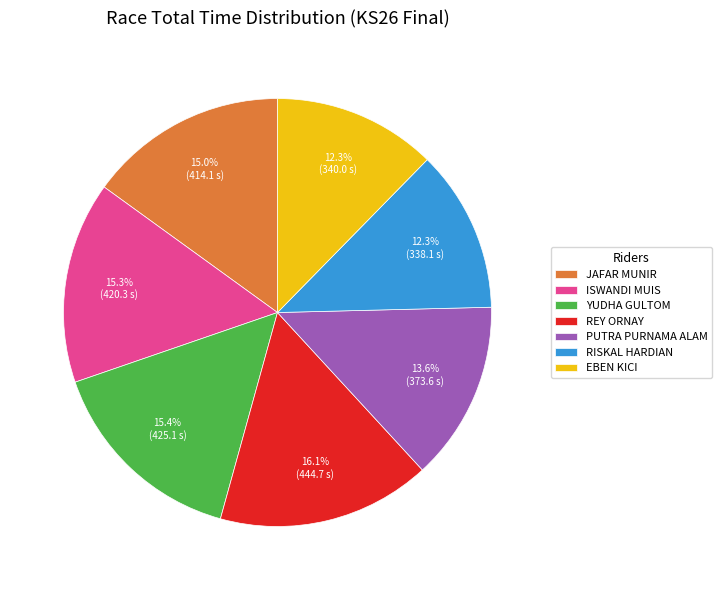

To the nearest percent, what percentage of the pie is EBEN KICI?

12%